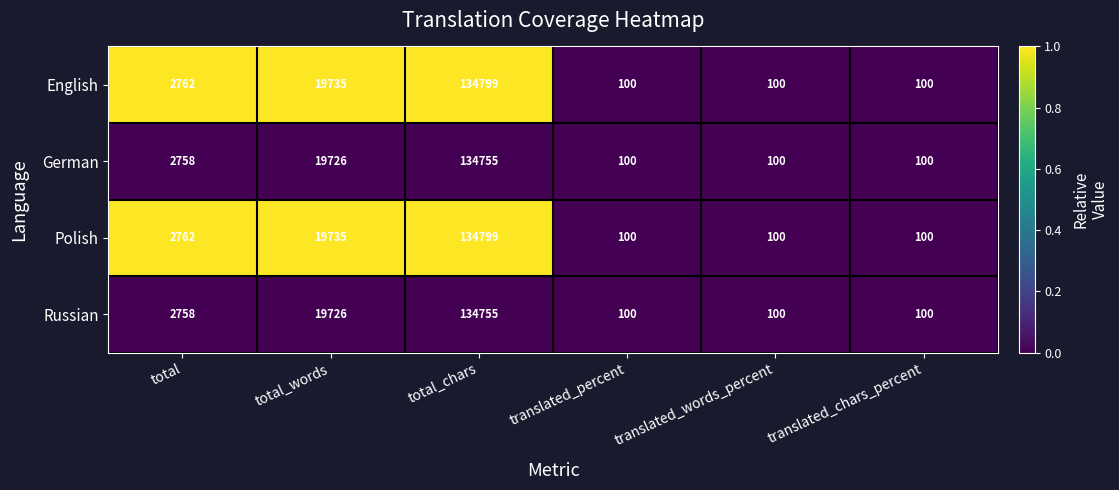

What is the minimum value for Russian?

100